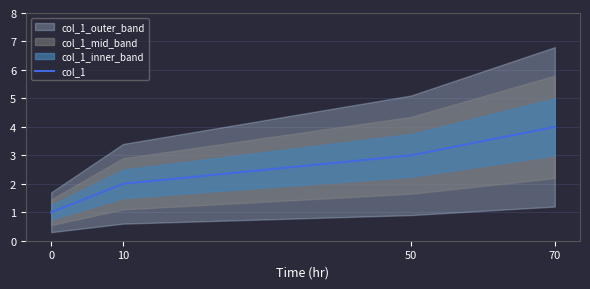

What is the approximate value at 10?

2